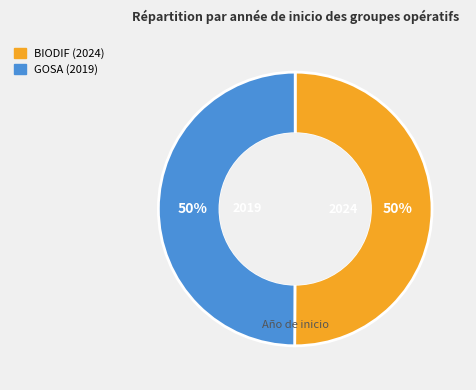

To the nearest percent, what portion does BIODIF (2024) represent?

50%